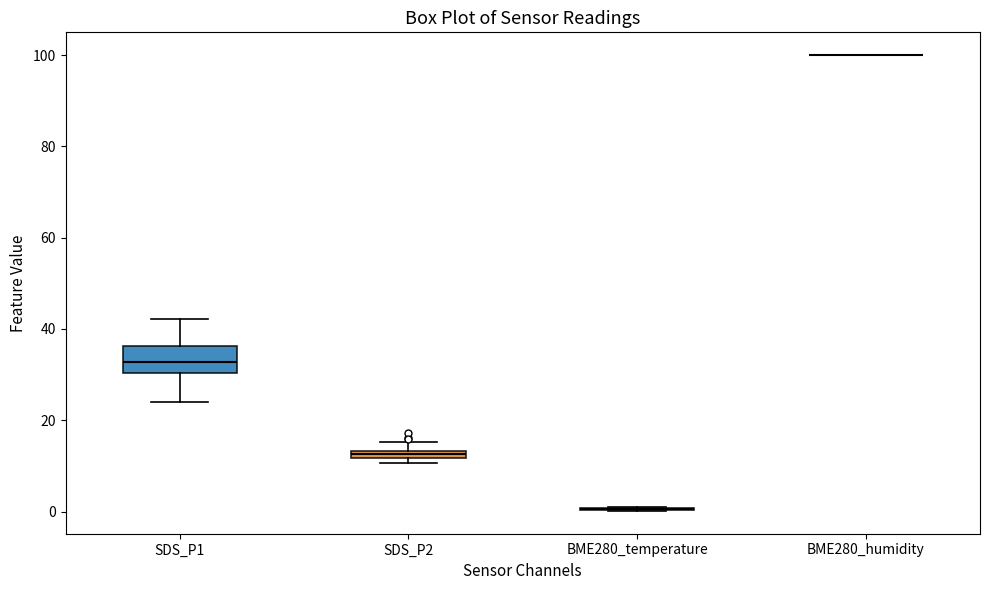

Which box is the tallest, from its lower edge to its upper edge?

SDS_P1